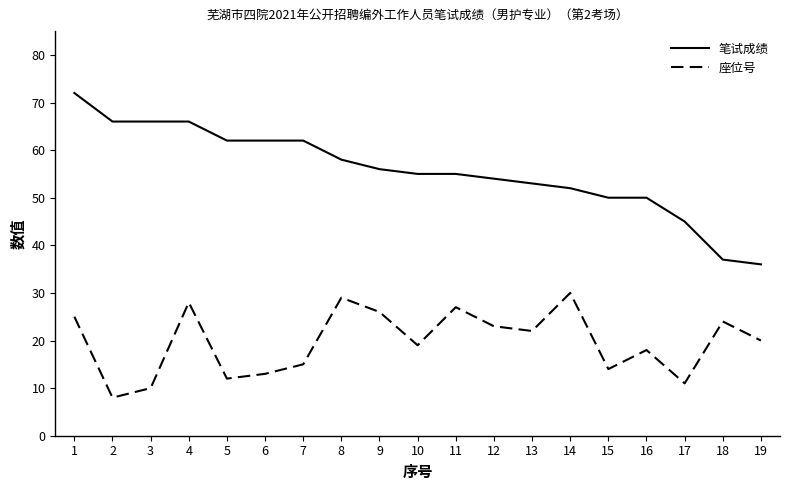

How many lines are shown in the chart?

2